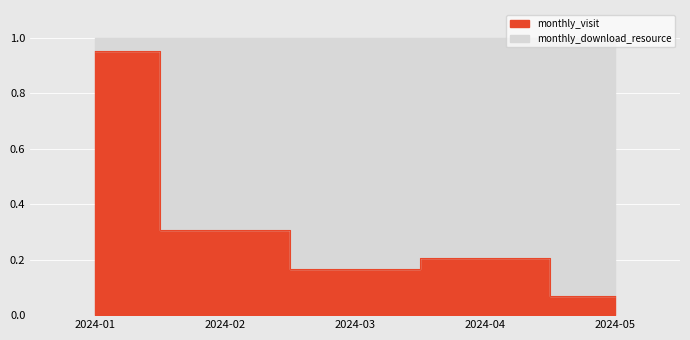

What is the average value?

0.3